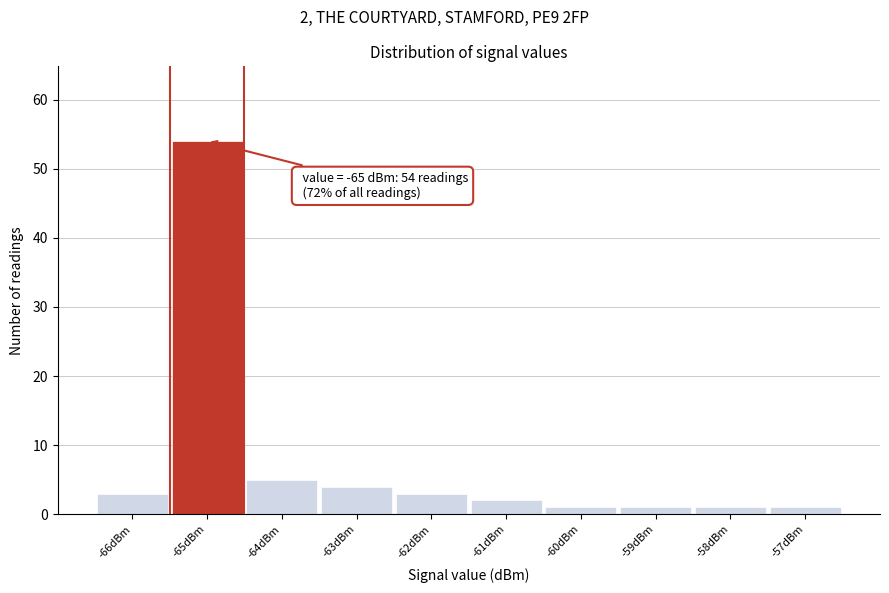

Which range on the x-axis has the tallest bar?

-65.5 to -64.5